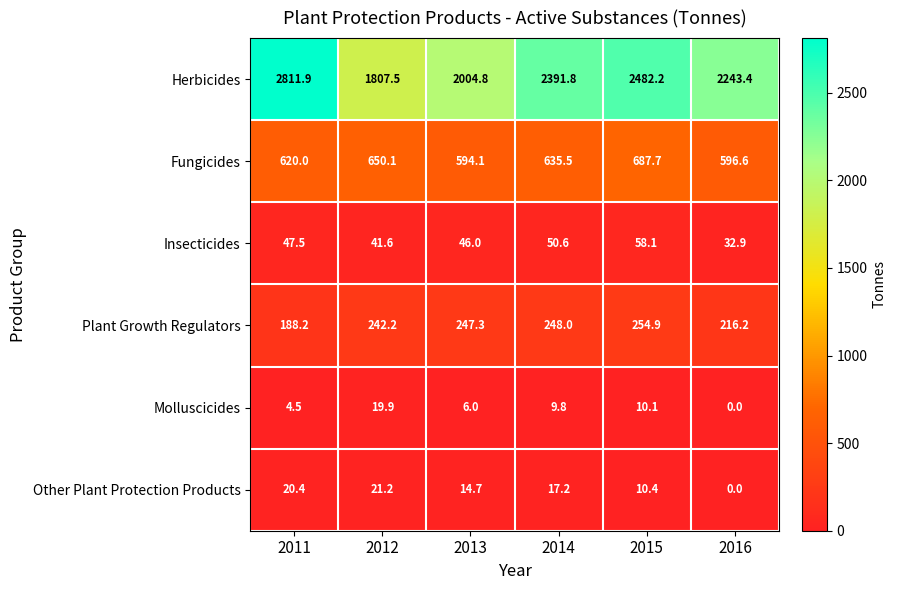

At which label is Other Plant Protection Products closest to 10?

2015